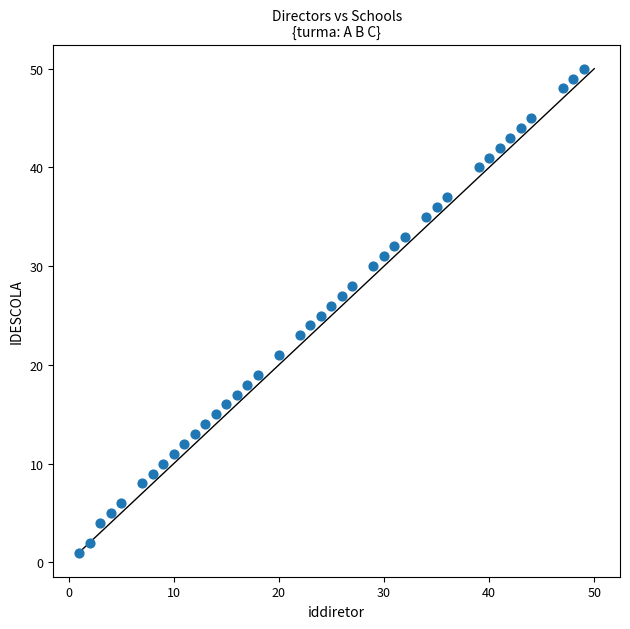

What is the range of X values (max minus min)?

48